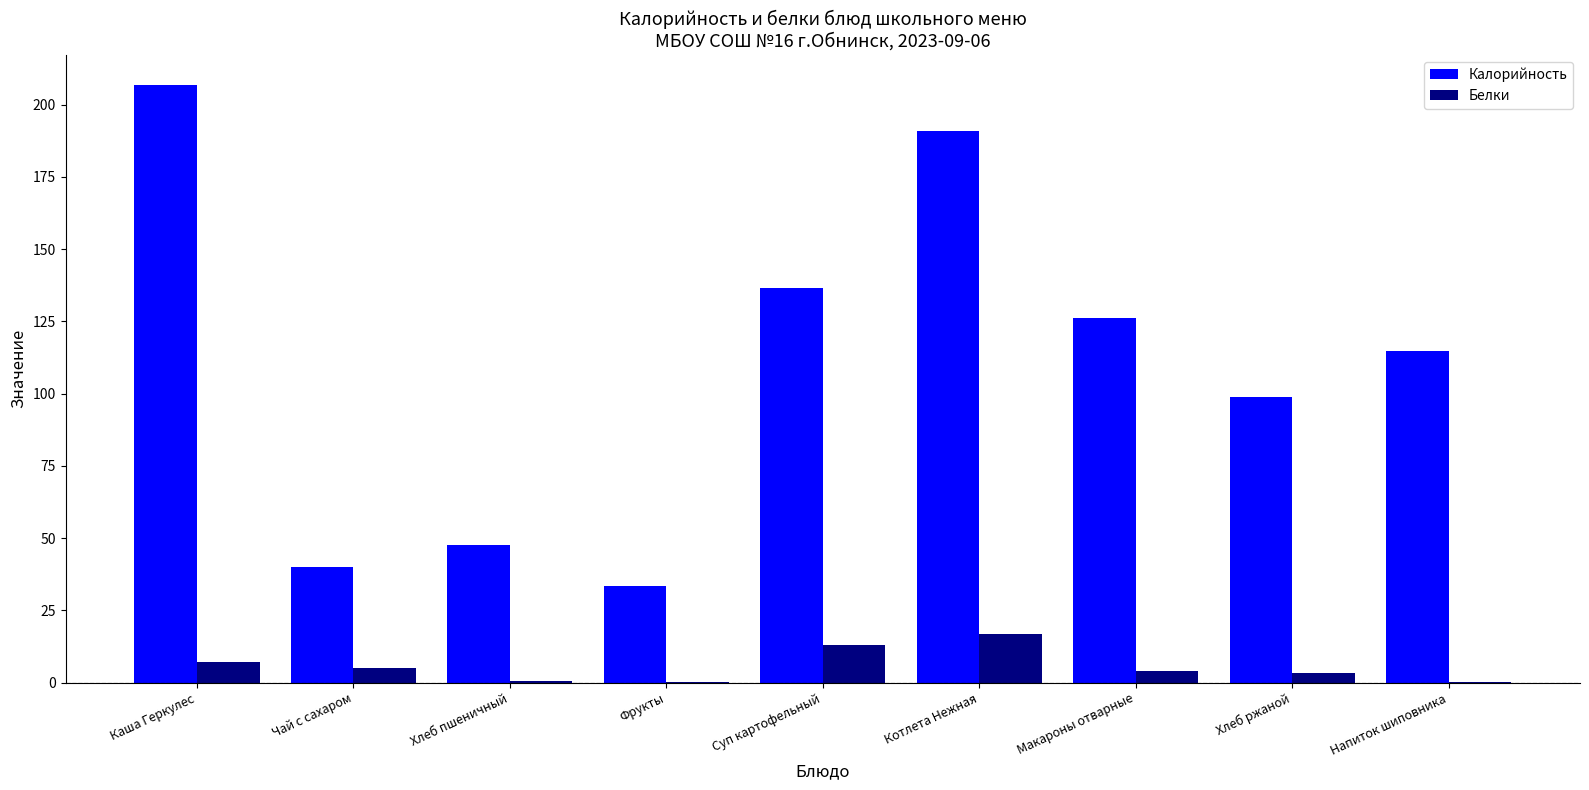

The value of Калорийность at Фрукты is 33.3. True or false?

True